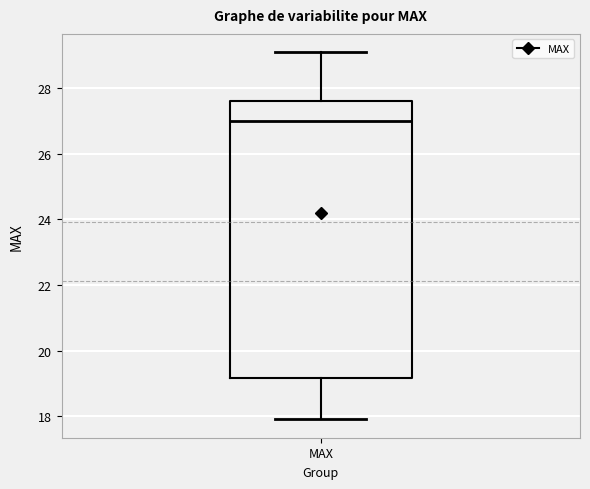

Transcribe this box plot: give where the median line is, the range the box spans, and where the two whiskers end, as read against the y-axis. The values are not printed on the chart, so give them approximately, as read against the axis.

median 27.0, box 19.2 to 27.6, whiskers 18.0 to 29.2